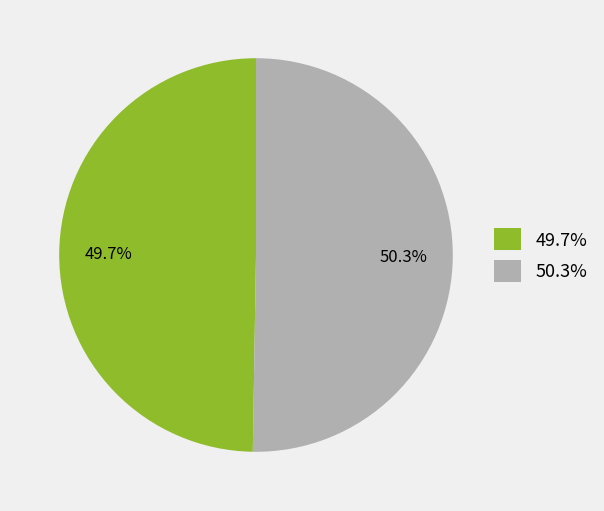

Which category accounts for the majority?

50.3%